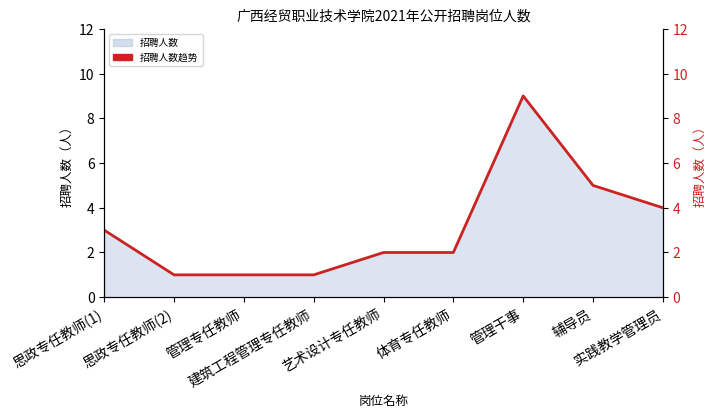

What is the ratio of the value at 管理专任教师 to the value at 体育专任教师?

0.5